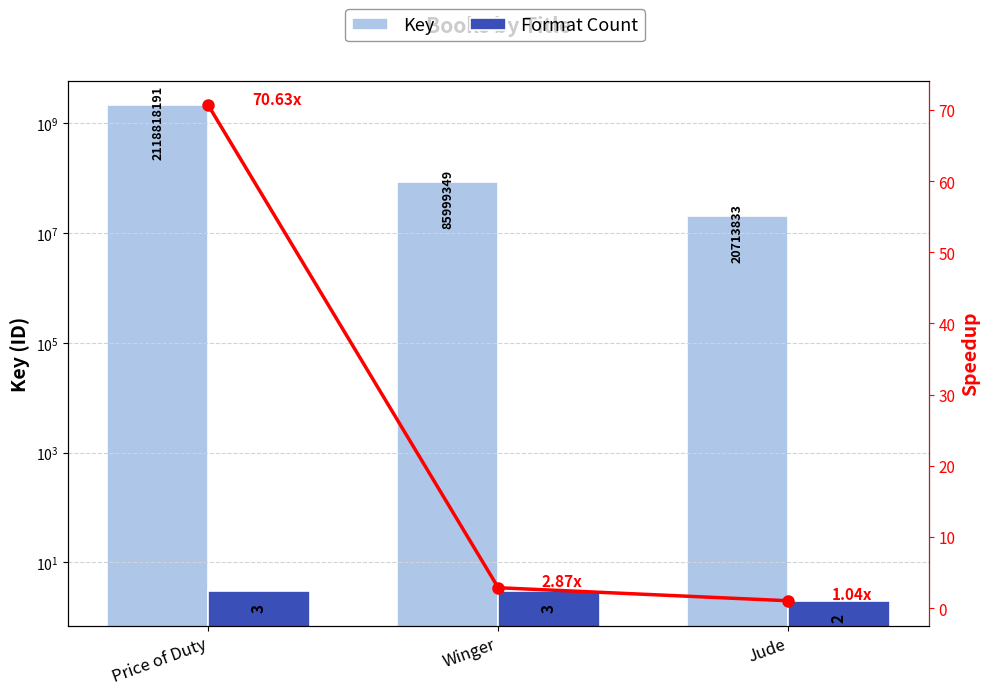

How many bars are there in total?

6